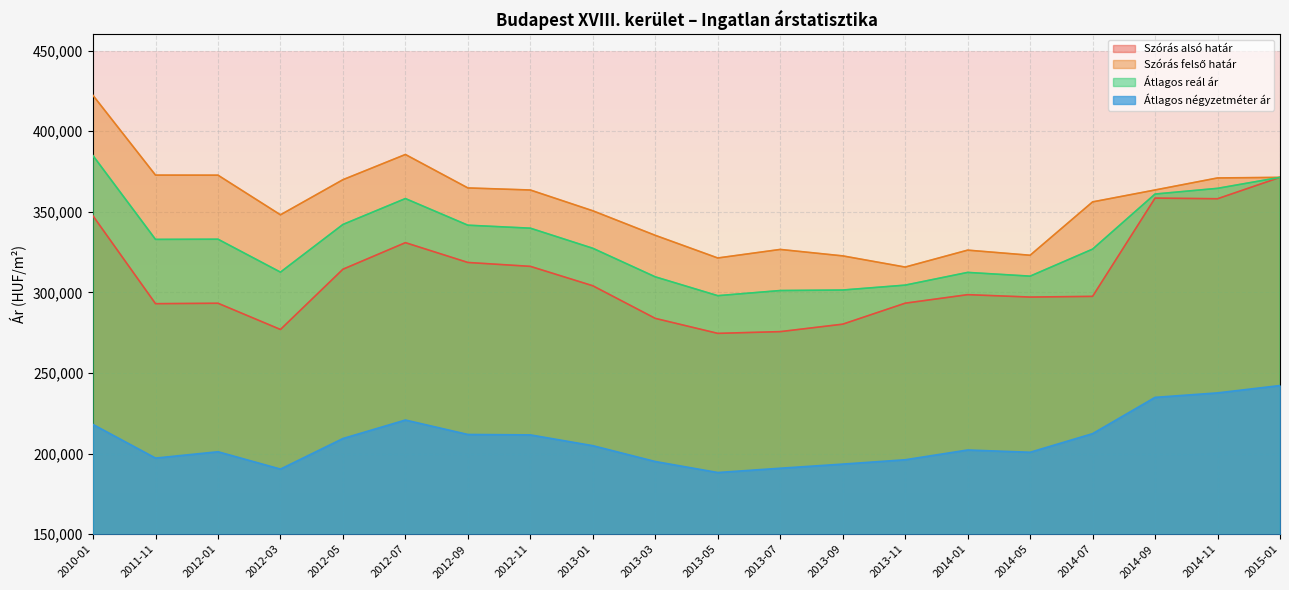

Which category has the lowest value in the Átlagos reál ár series?

2013-05